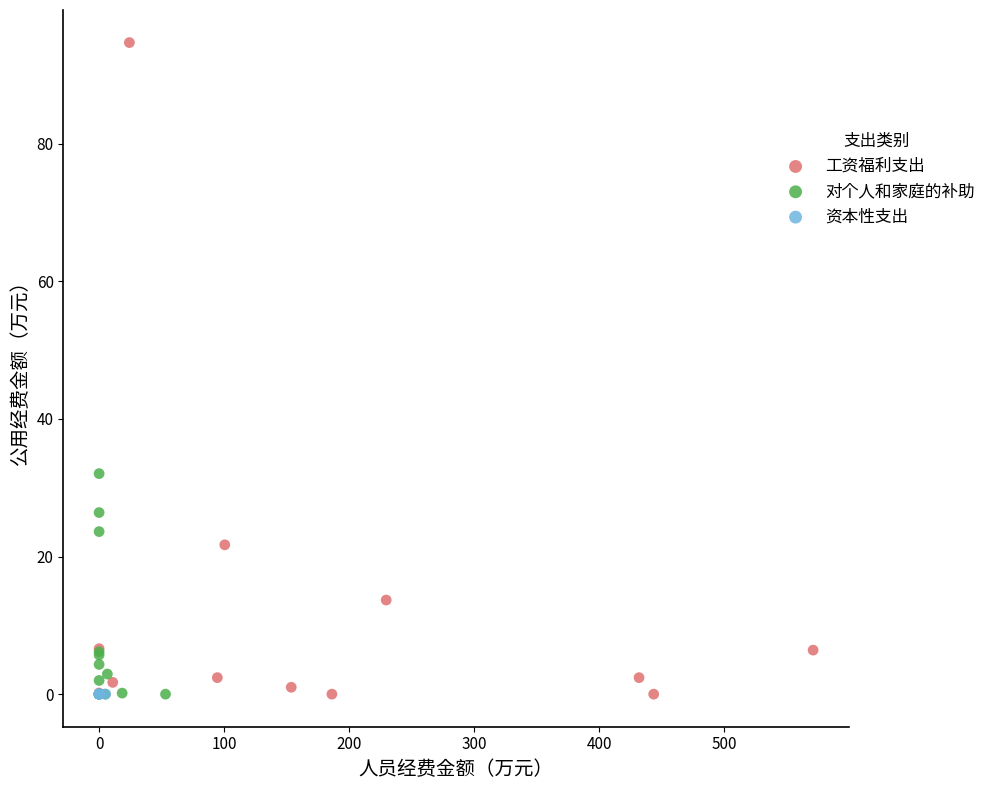

Which series reaches the maximum Y coordinate?

工资福利支出